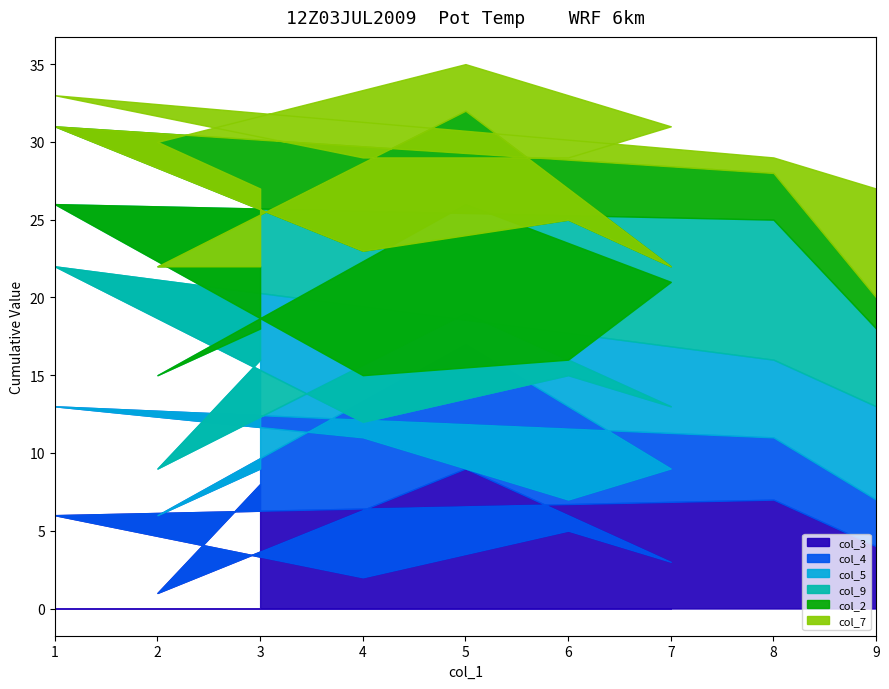

Count the col_5 values in the range 3 to 7.

5